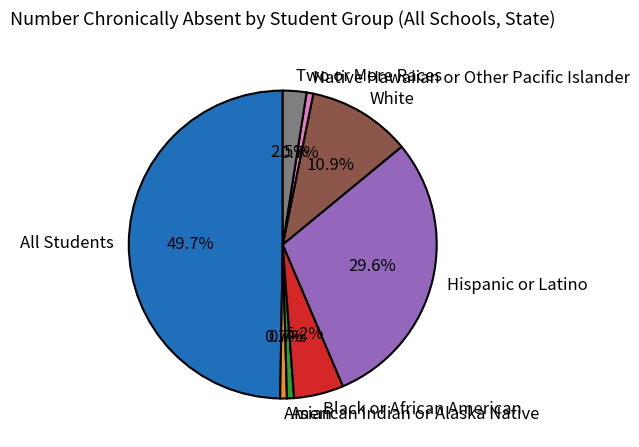

To the nearest percent, what percentage of the pie is Black or African American?

5%